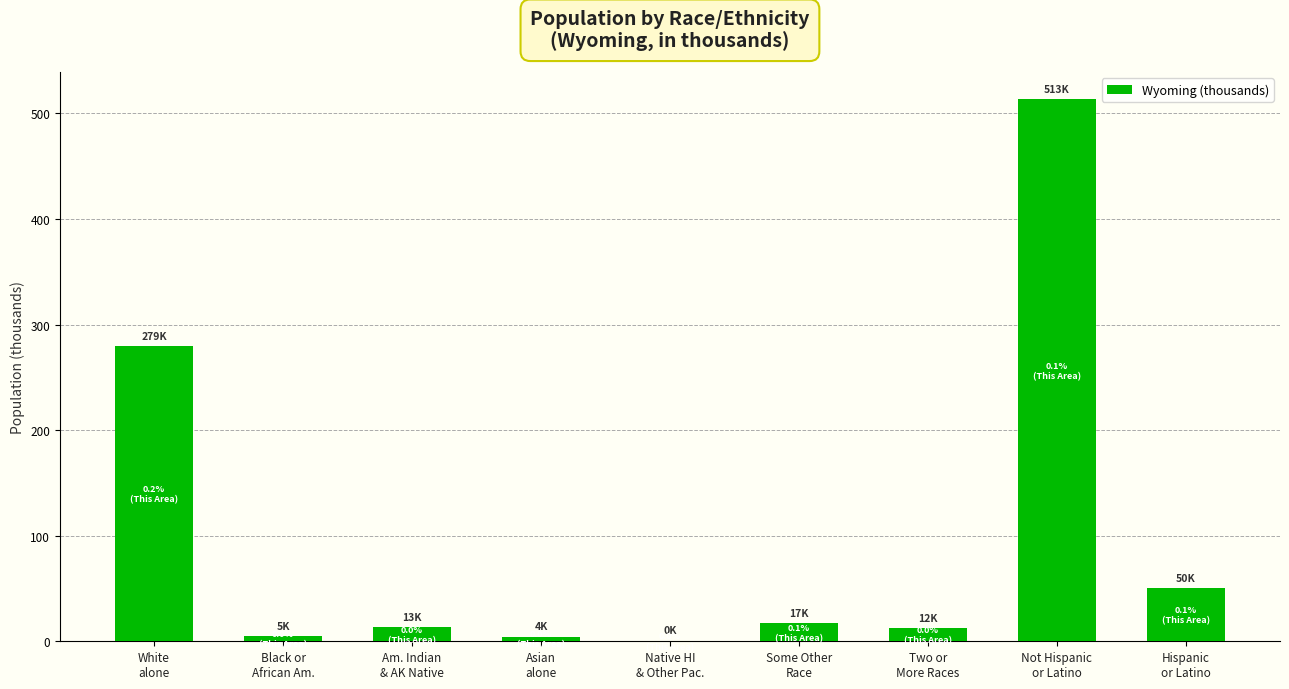

What is the sum of the values at Not Hispanic
or Latino and White
alone?

792.6